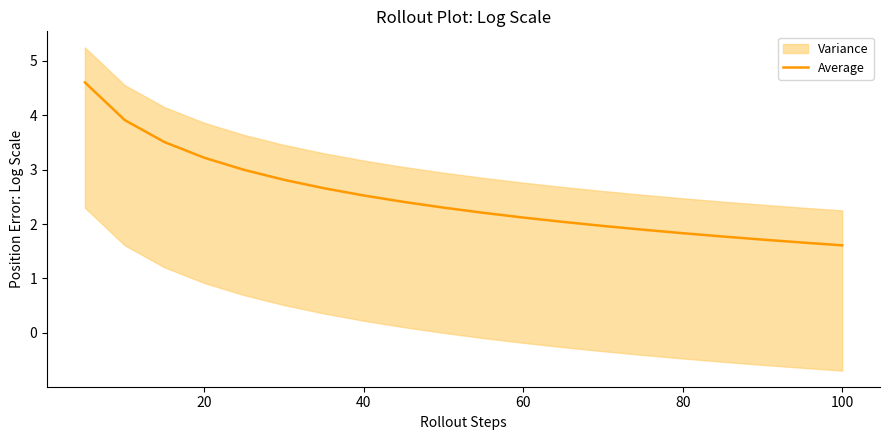

What is the sum of all values?

49.8